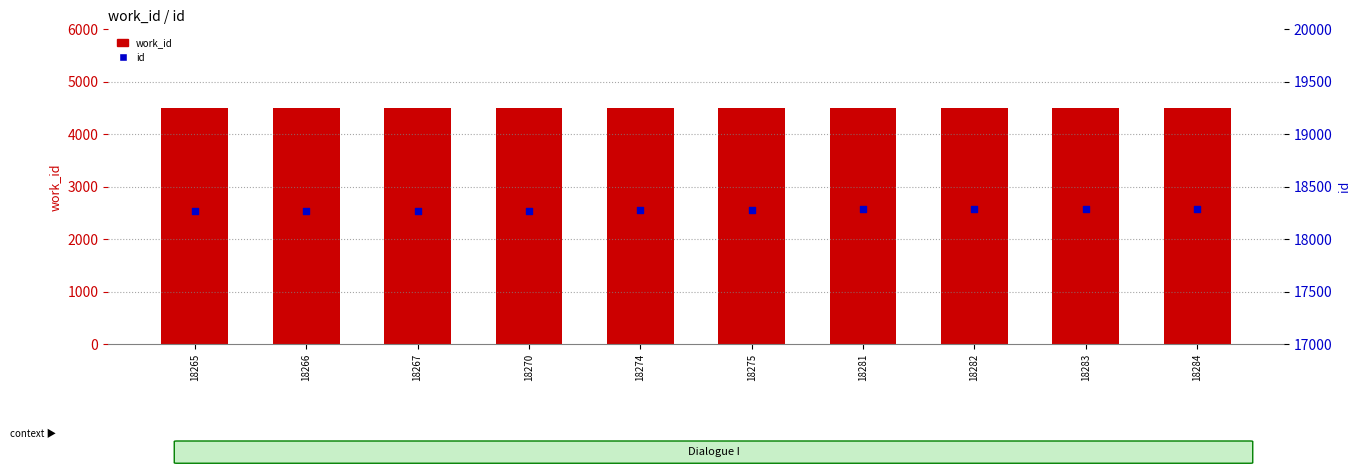

Which series contains the lowest Y value?

work_id